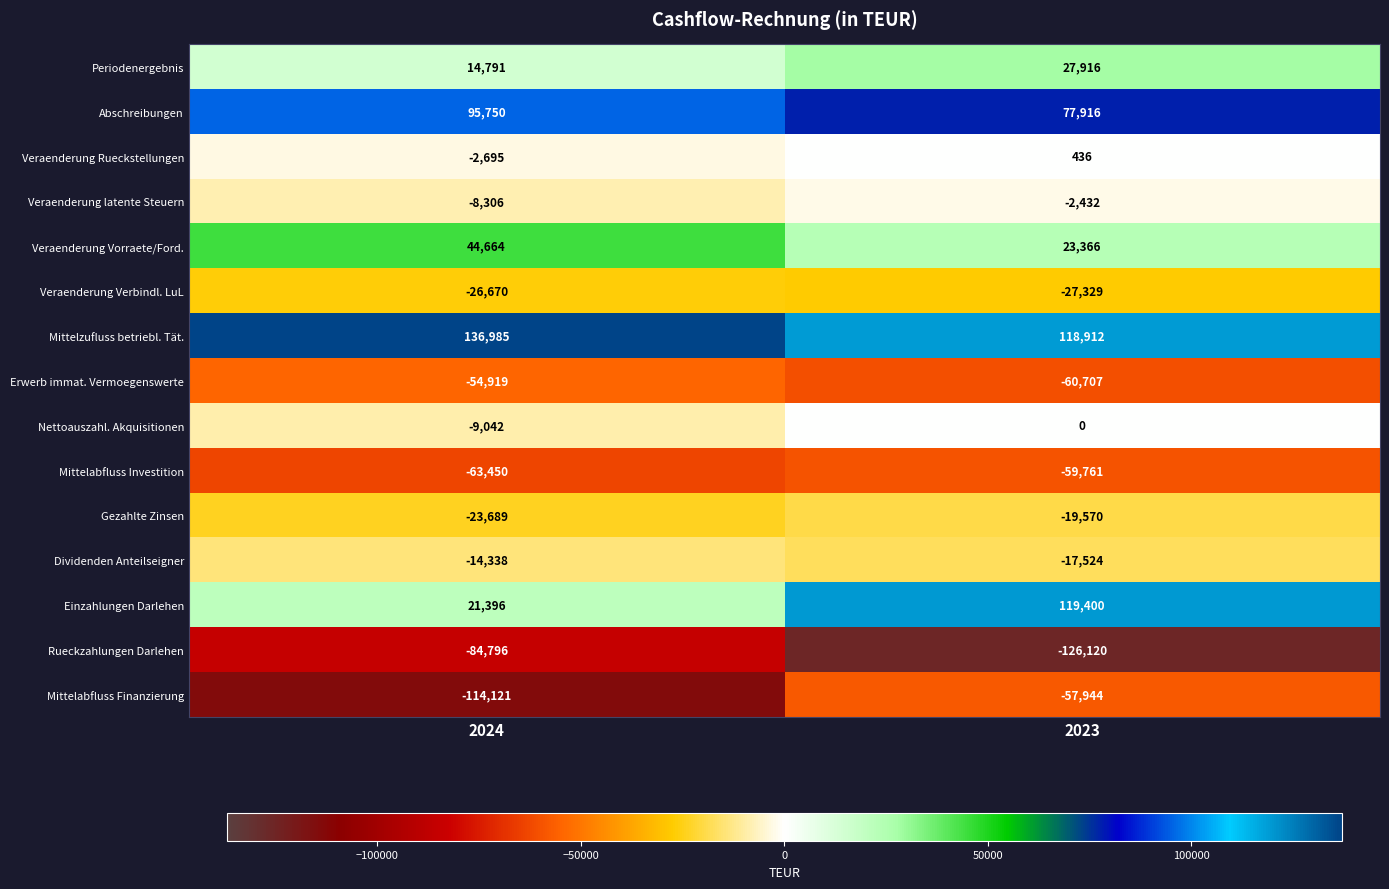

Rank the series by their maximum value, from lowest to highest.

Rueckzahlungen Darlehen, Mittelabfluss Investition, Mittelabfluss Finanzierung, Erwerb immat. Vermoegenswerte, Veraenderung Verbindl. LuL, Gezahlte Zinsen, Dividenden Anteilseigner, Veraenderung latente Steuern, Nettoauszahl. Akquisitionen, Veraenderung Rueckstellungen, Periodenergebnis, Veraenderung Vorraete/Ford., Abschreibungen, Einzahlungen Darlehen, Mittelzufluss betriebl. Tät.